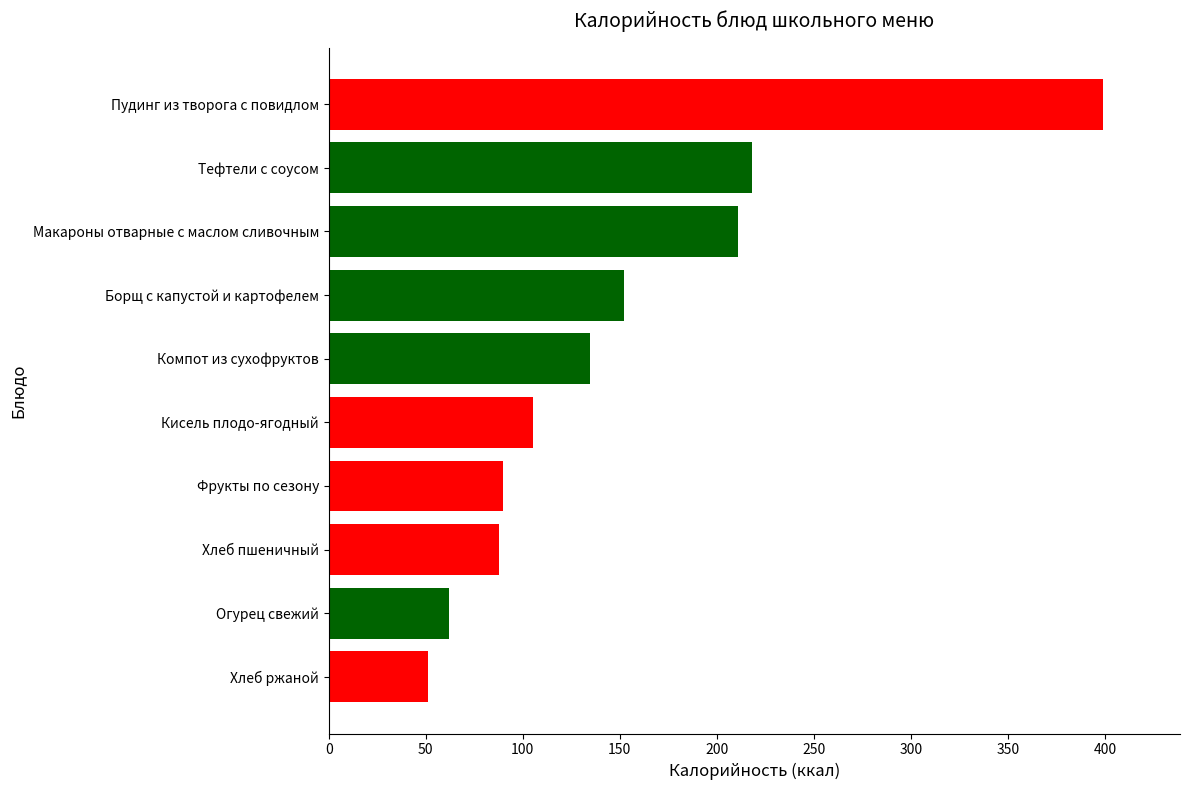

What is the difference between the maximum and second lowest values?

336.8